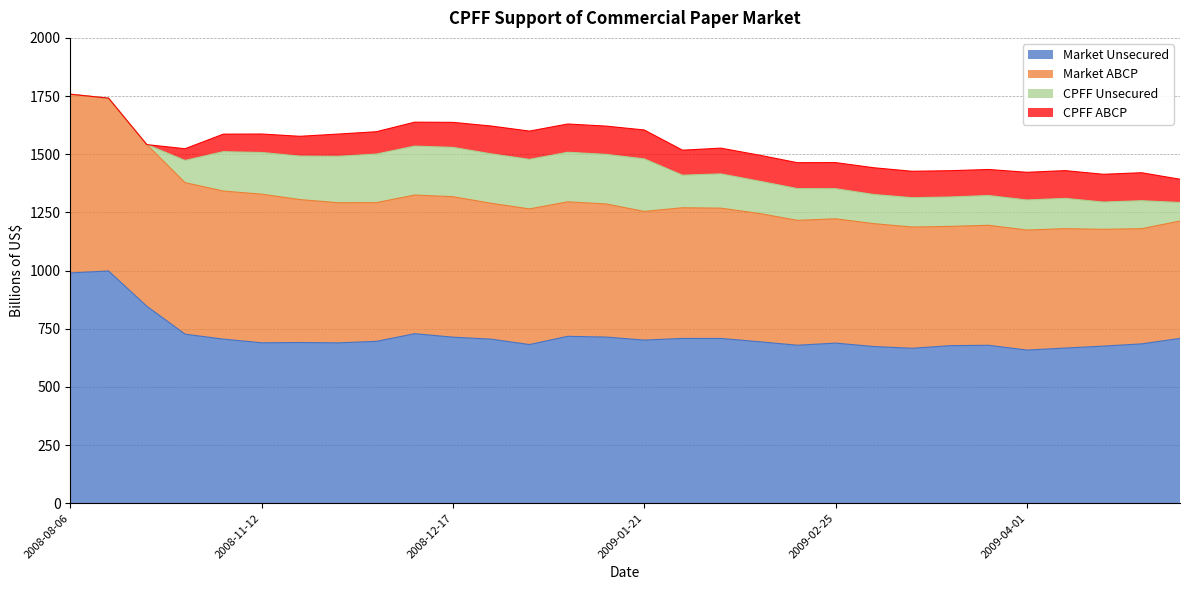

Read the CPFF ABCP value at 2009-04-08.

119.3